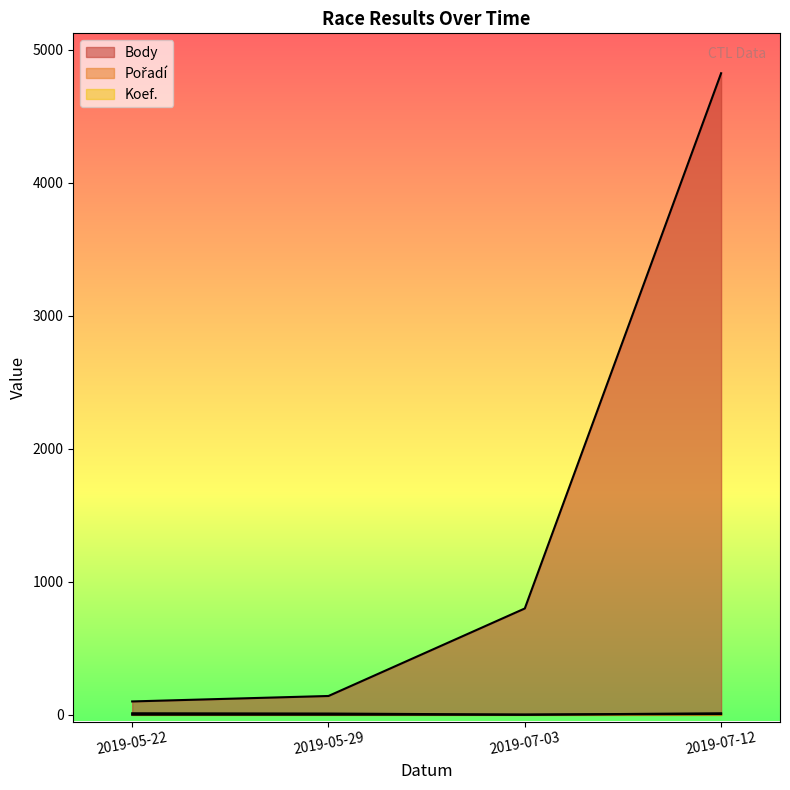

How many lines are shown in the chart?

3